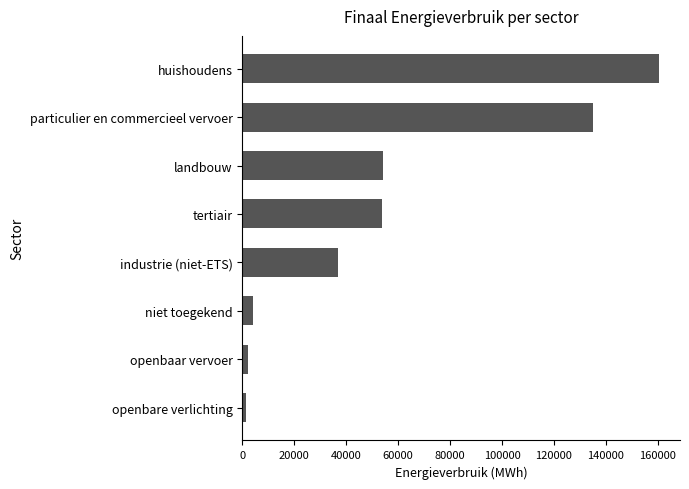

What is the average value?

56023.4